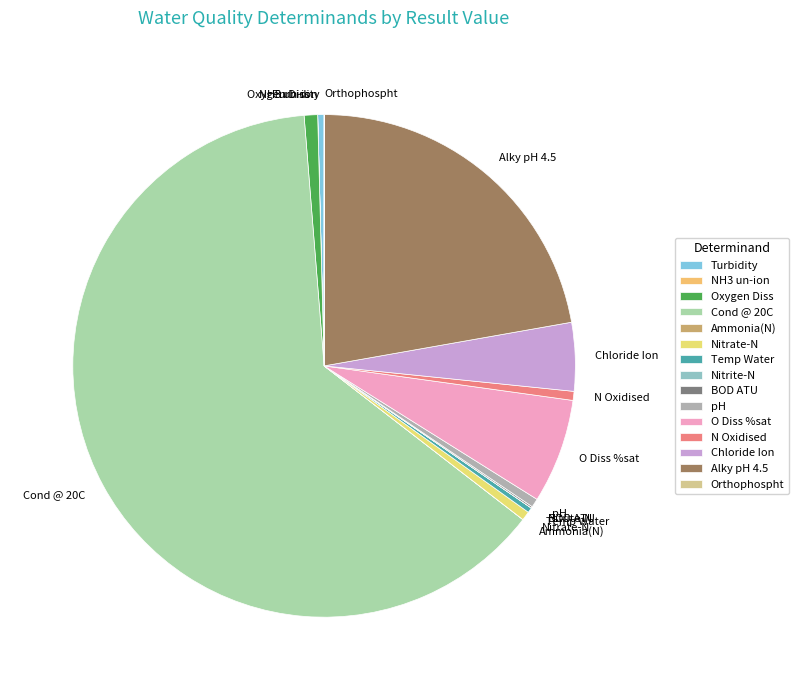

Approximately how many times larger is the value at Cond @ 20C compared to Nitrate-N?

109.9